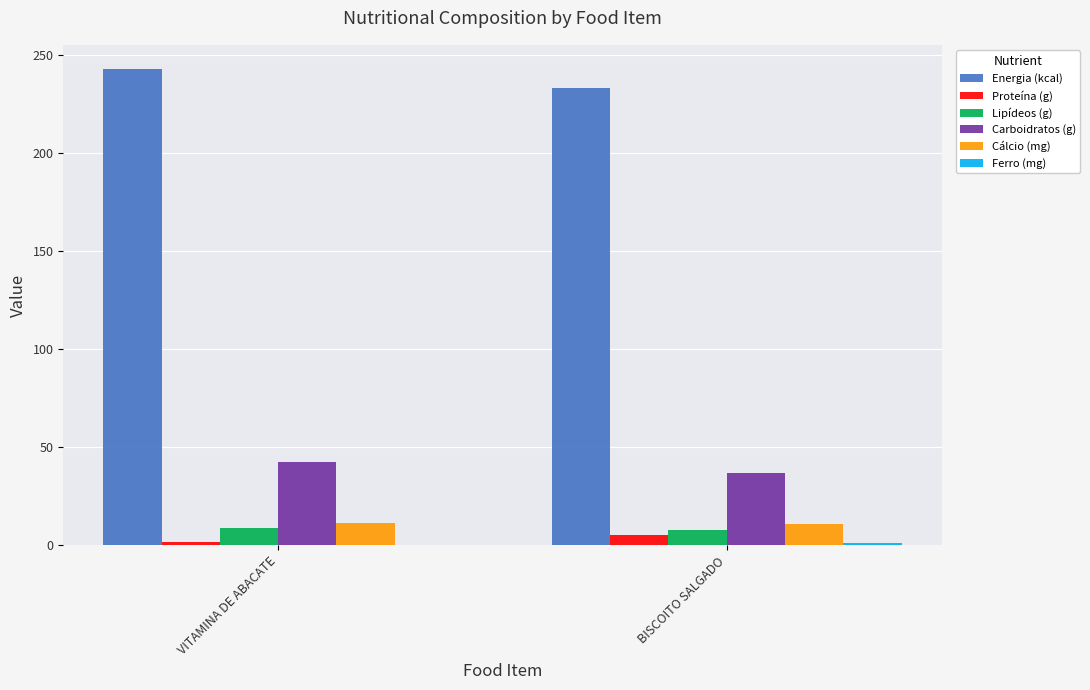

Which series has the largest total across all categories?

Energia (kcal)